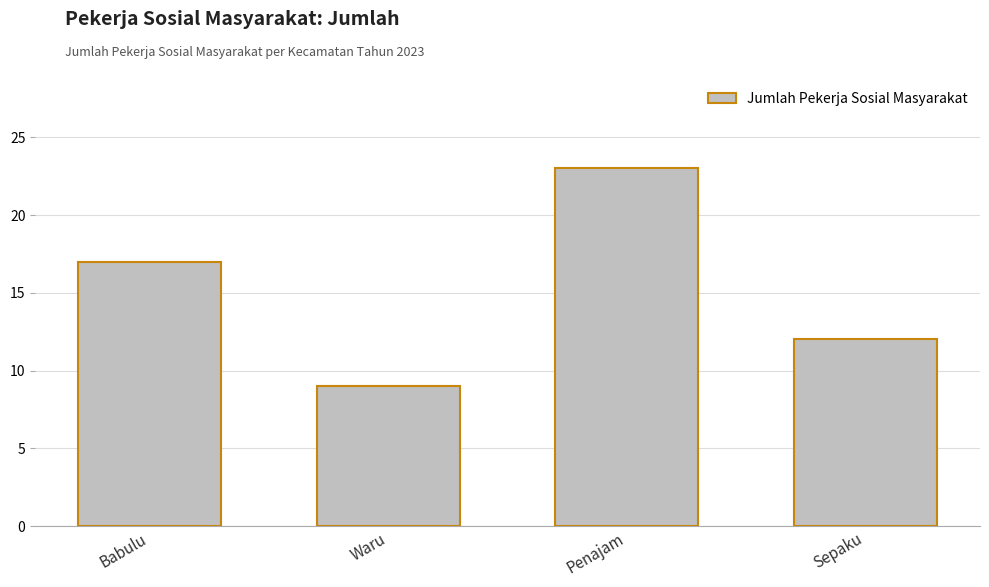

List the labels in order of value, smallest first.

Waru, Sepaku, Babulu, Penajam